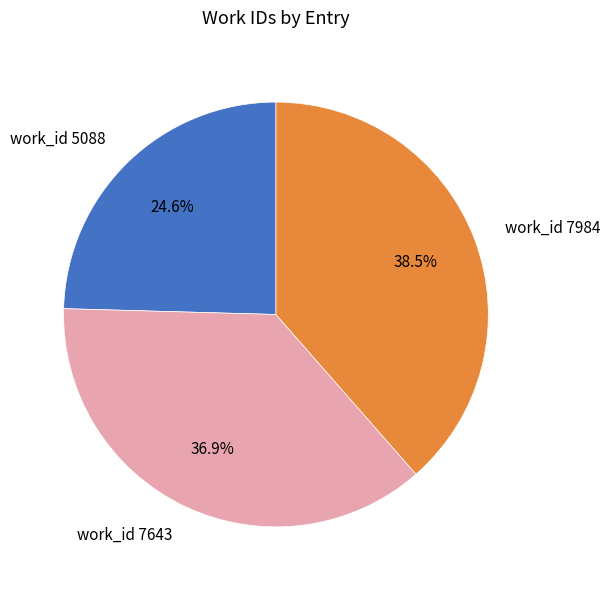

Rank the categories by value from lowest to highest.

work_id 5088, work_id 7643, work_id 7984